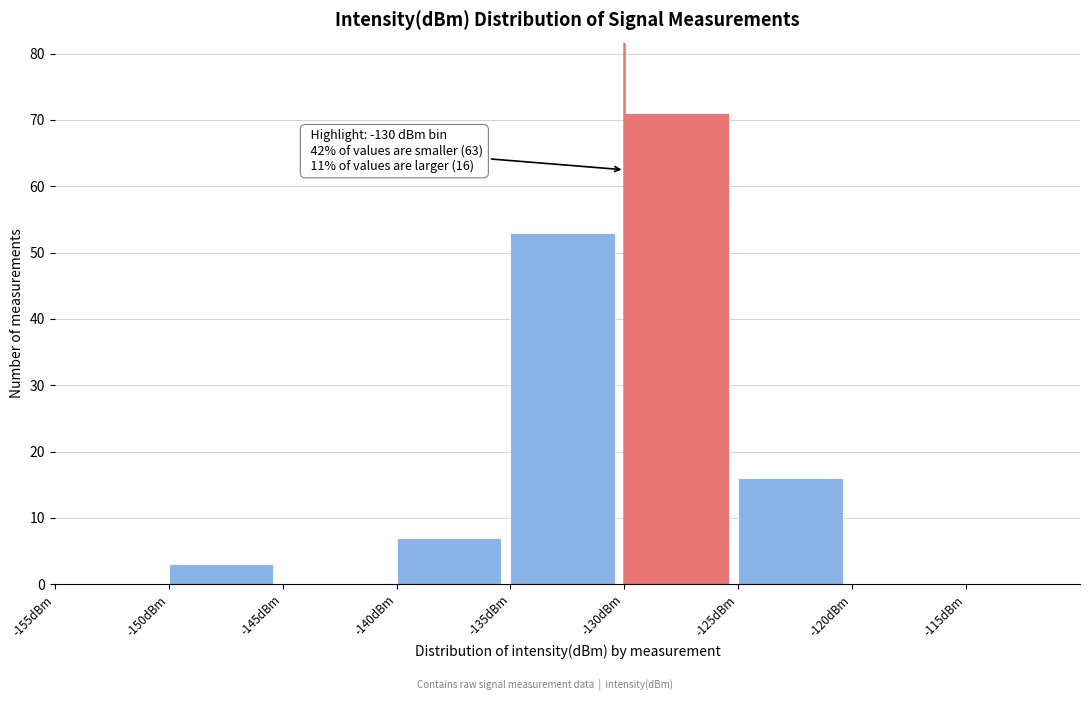

Over which range of the x-axis is the bar tallest?

-130 to -125